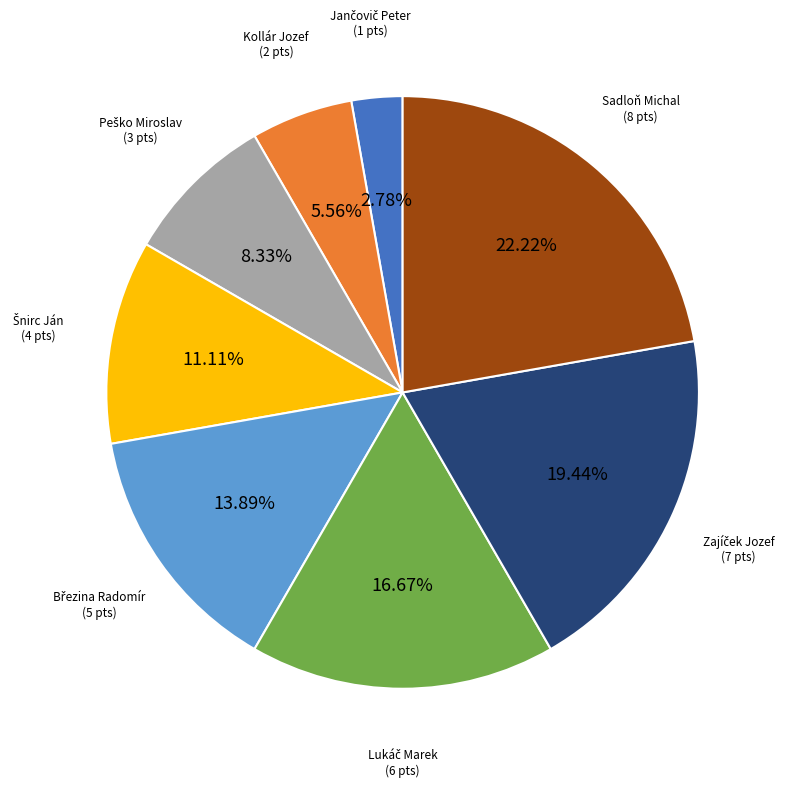

What is the largest slice in the pie chart?

Sadloň Michal